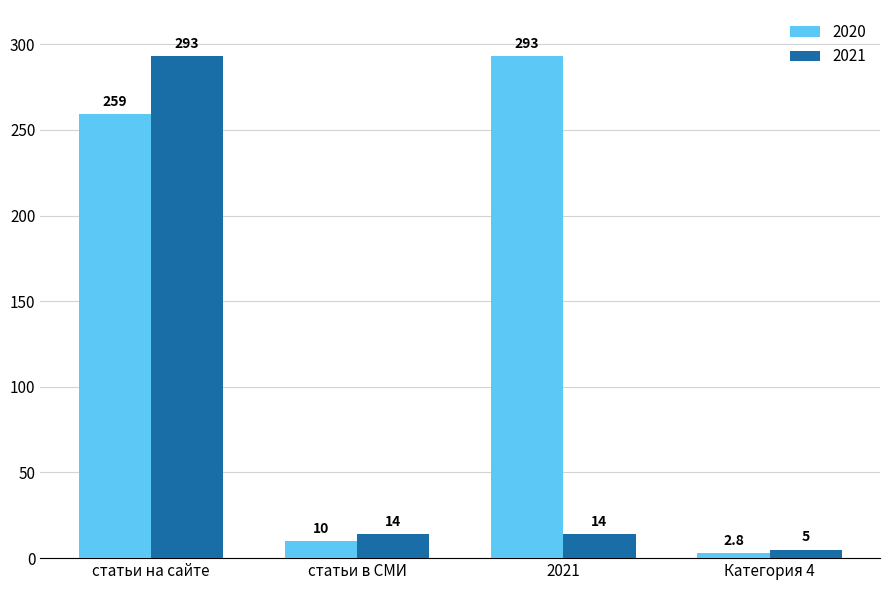

What position from the left is статьи в СМИ?

2